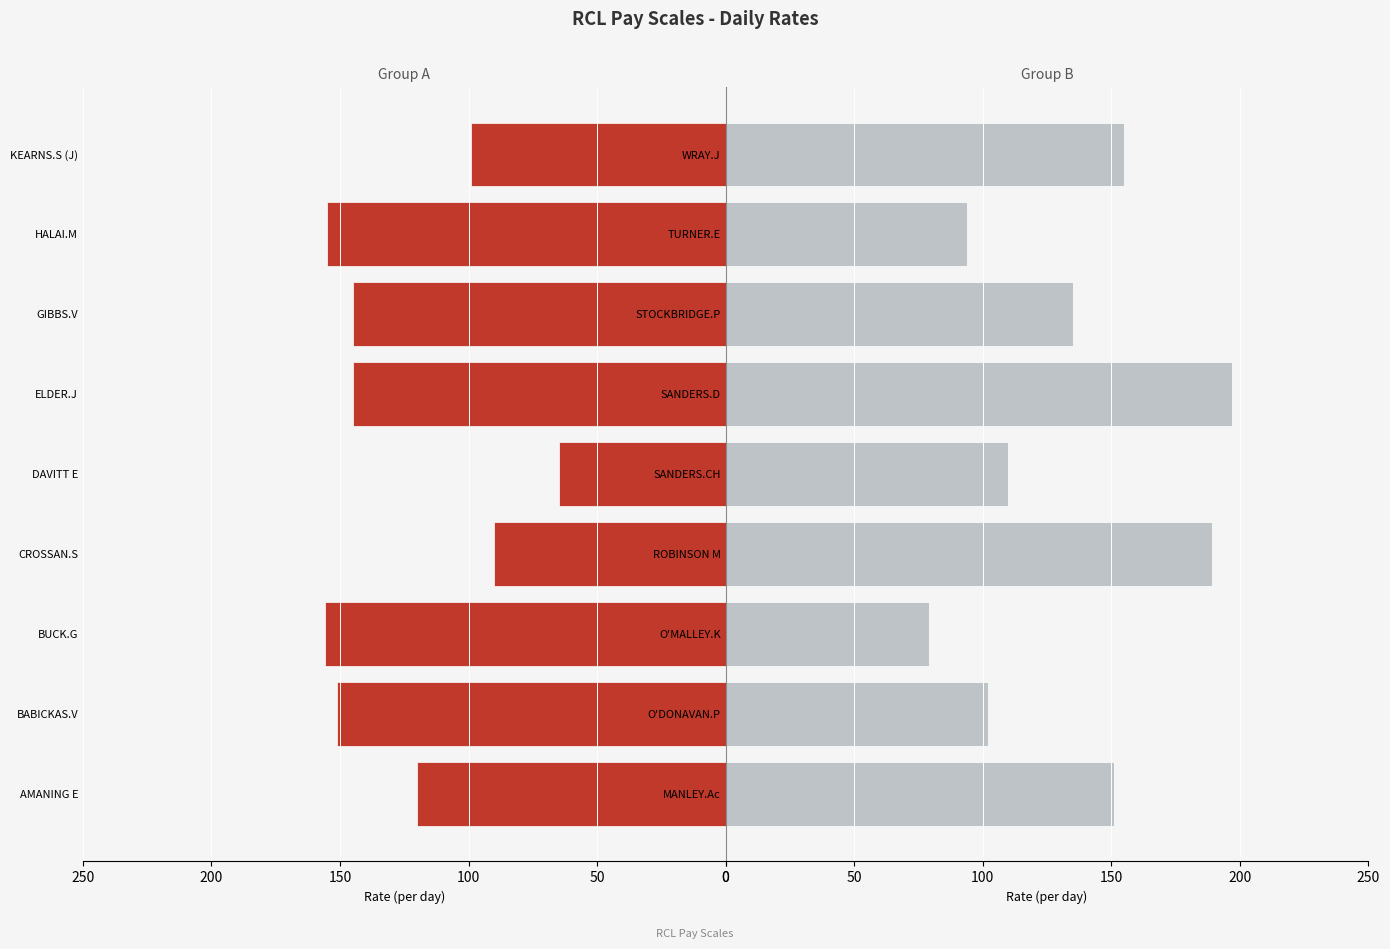

Which series has the largest range (max minus min)?

Group B (second half)